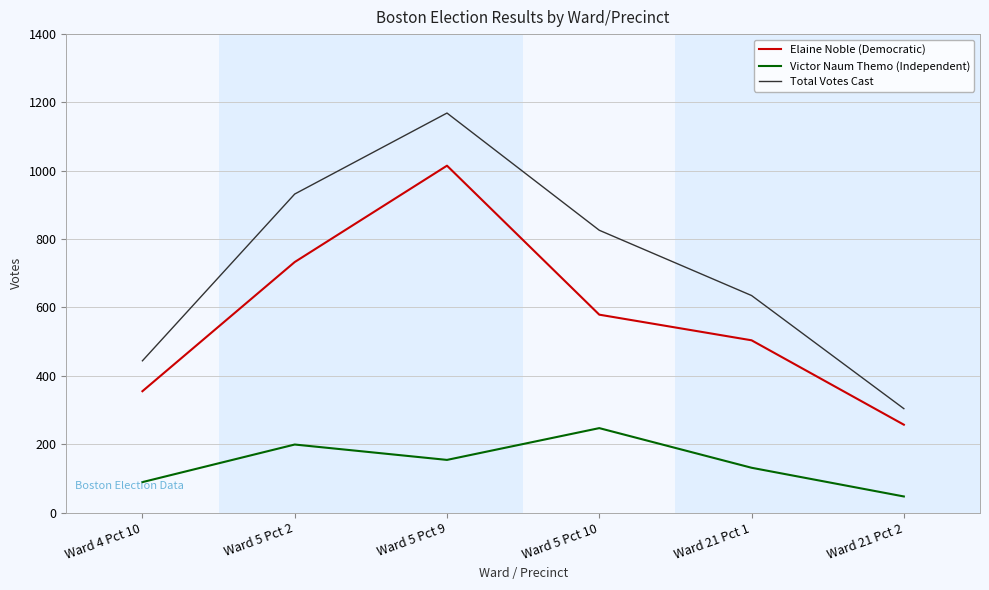

What is the sum of all Total Votes Cast values?

4310